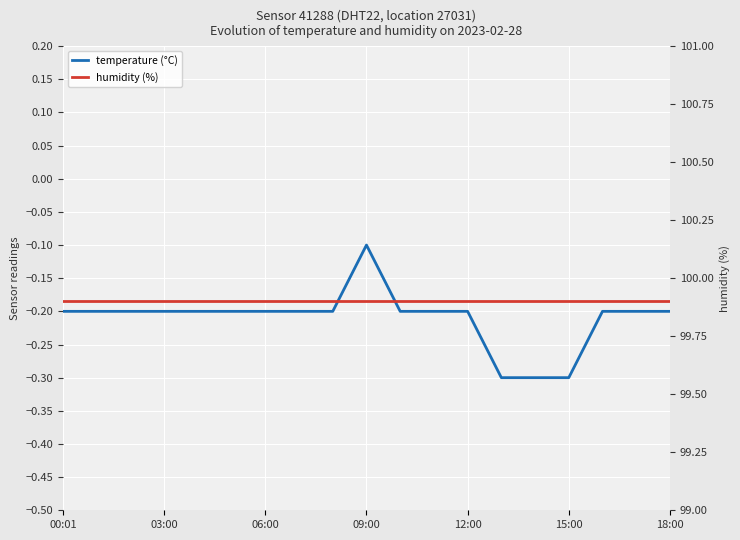

What is the value of the humidity (%) point at the 18th from the left?

99.9